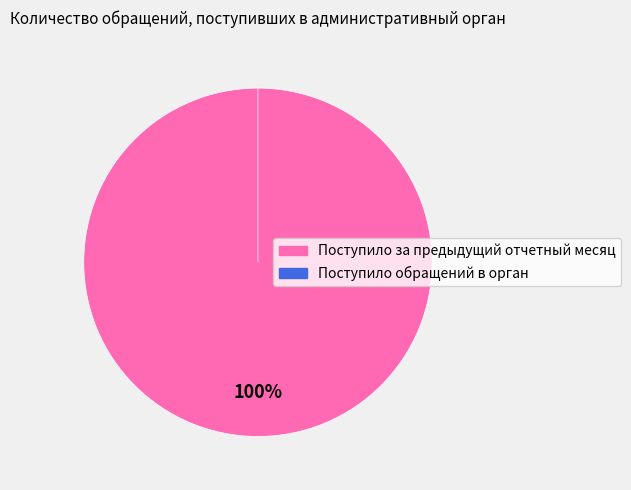

Is it true that Поступило обращений в орган is 10% of the pie?

False